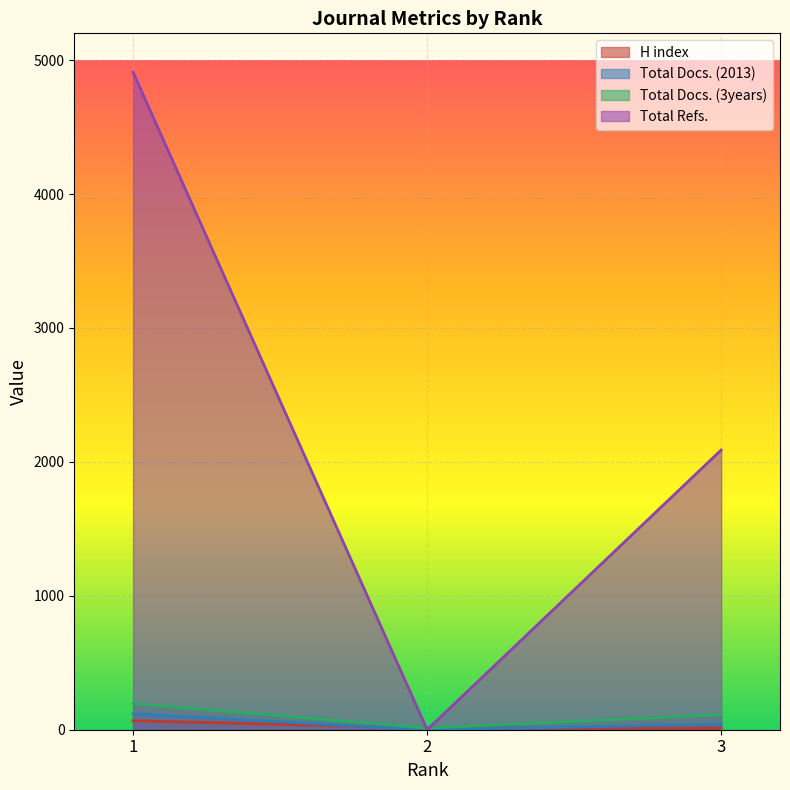

Reading left to right, list all the values displayed in this chart.

H index: 67	14	13
Total Docs. (2013): 119	0	42
Total Docs. (3years): 195	12	112
Total Refs.: 4909	0	2089